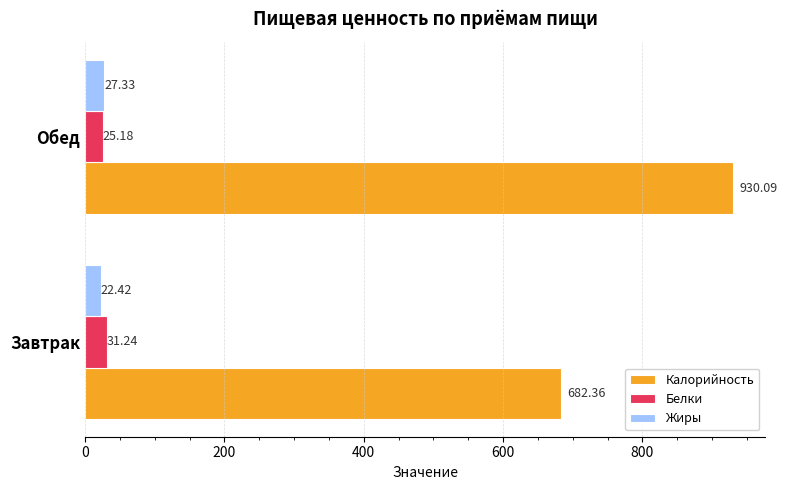

Between Завтрак and Обед, which series saw the biggest shift?

Калорийность